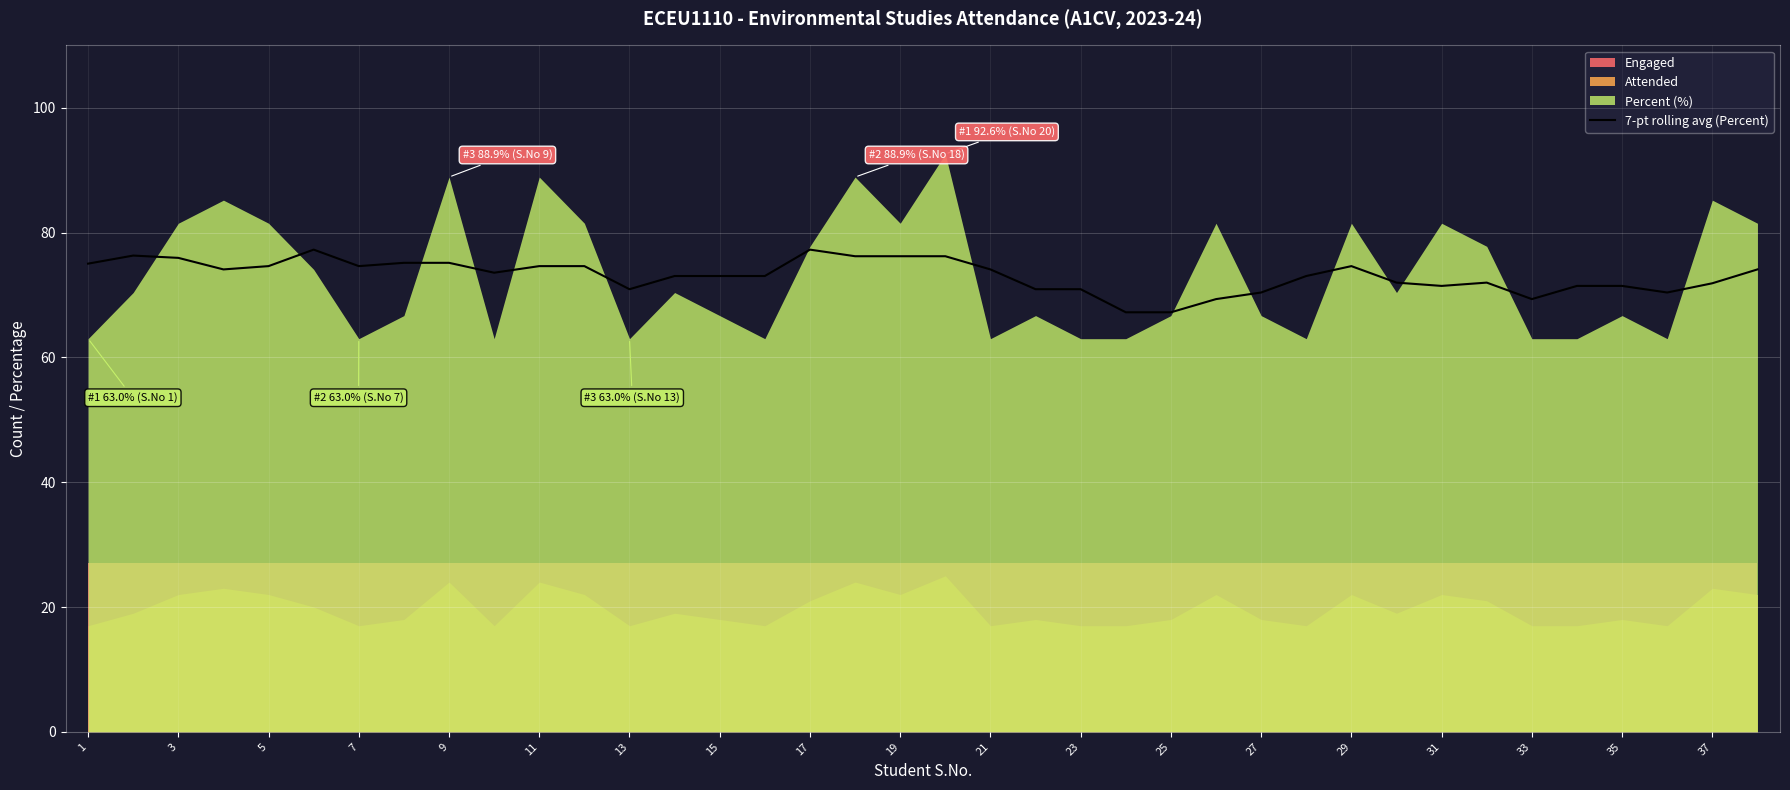

What is the lowest value of the 7-pt rolling avg (Percent) series?

67.2